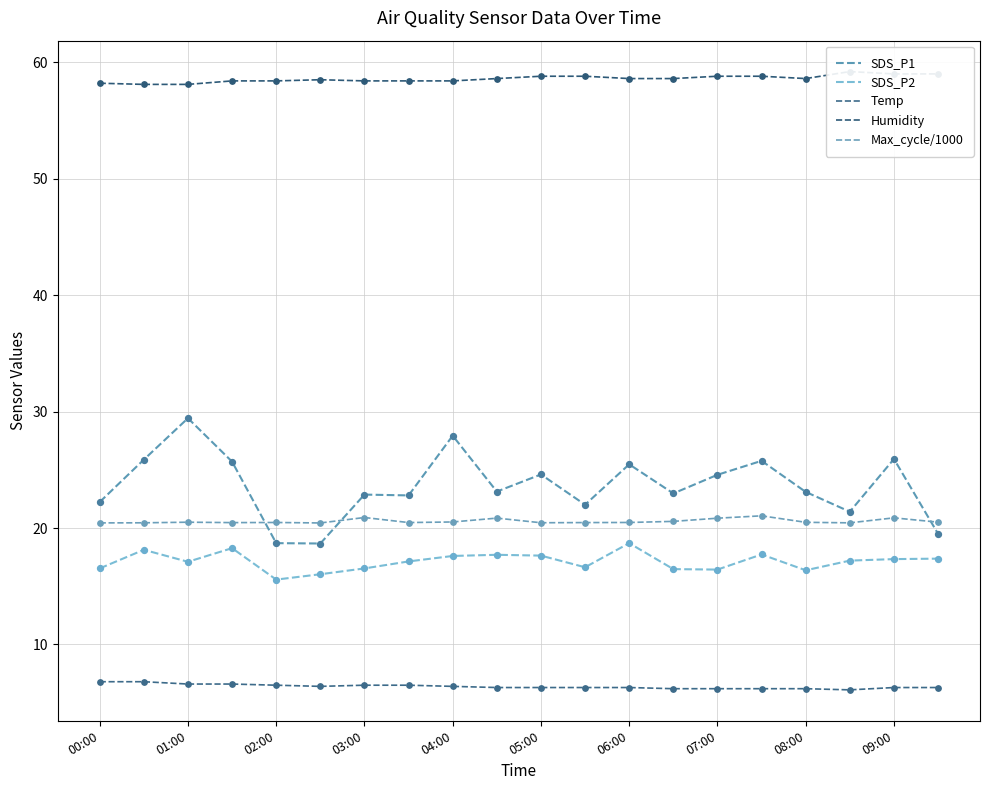

Is the value of SDS_P1 at 09:00 greater than the value of Humidity at 04:00?

No